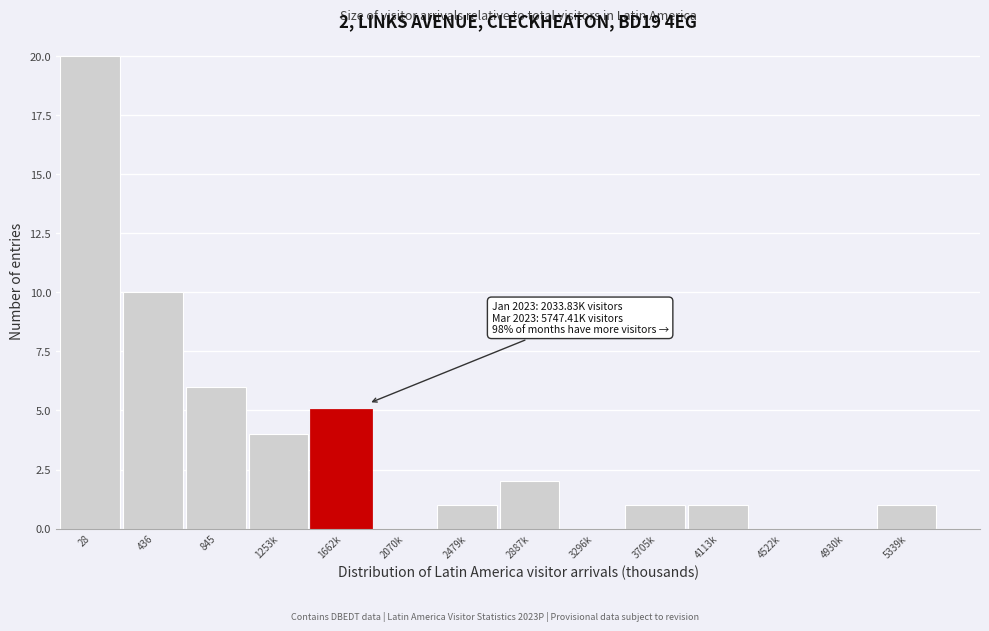

Reading left to right, extract all data points from this chart.

28=20	436=10	845=6	1253k=4	1662k=5	2070k=0	2479k=1	2887k=2	3296k=0	3705k=1	4113k=1	4522k=0	4930k=0	5339k=1